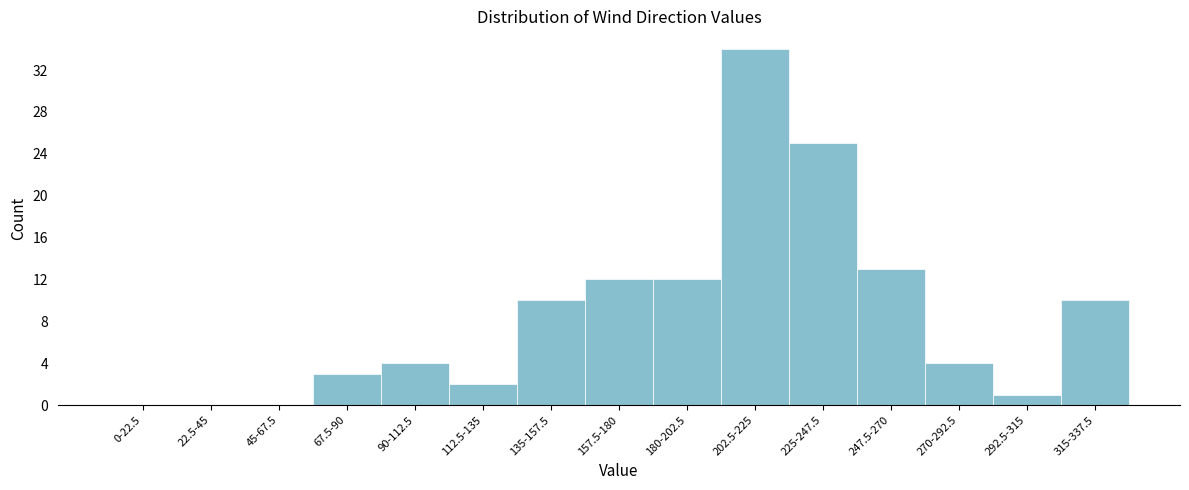

Reading left to right, extract all data points from this chart.

0-22.5=0	22.5-45=0	45-67.5=0	67.5-90=3	90-112.5=4	112.5-135=2	135-157.5=10	157.5-180=12	180-202.5=12	202.5-225=34	225-247.5=25	247.5-270=13	270-292.5=4	292.5-315=1	315-337.5=10